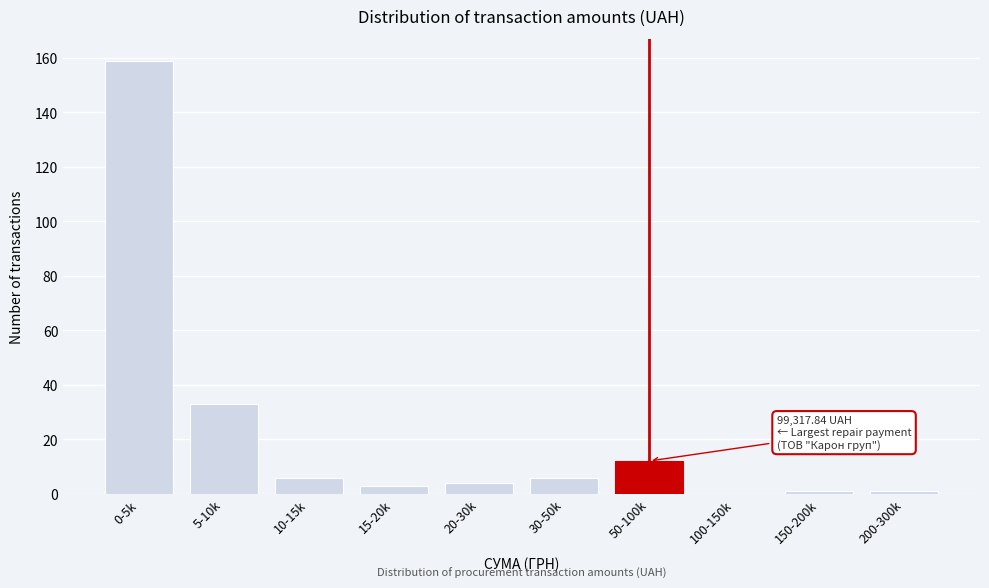

Reading right to left, extract all data points from this chart.

200-300k=1	150-200k=1	100-150k=0	50-100k=12	30-50k=6	20-30k=4	15-20k=3	10-15k=6	5-10k=33	0-5k=159